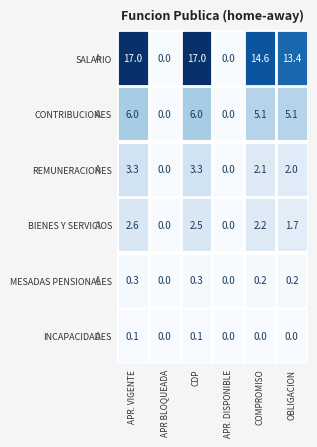

What is the average value of the CONTRIBUCIONES series?

3.7